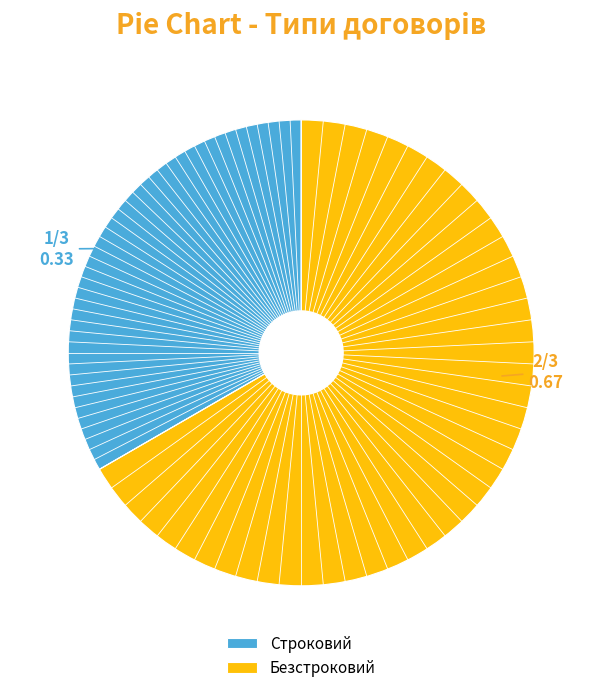

Which category has the smallest portion of the pie?

Строковий